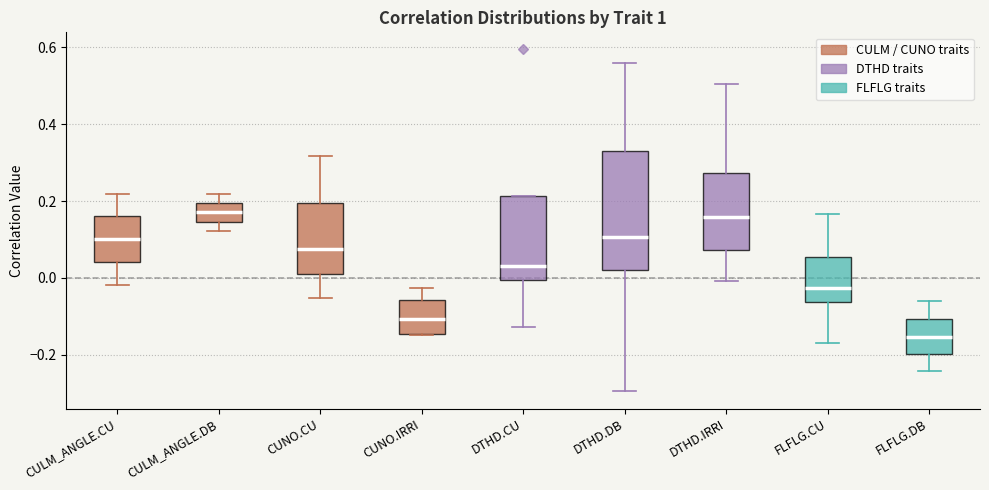

Which box has the lowest median line?

FLFLG.DB